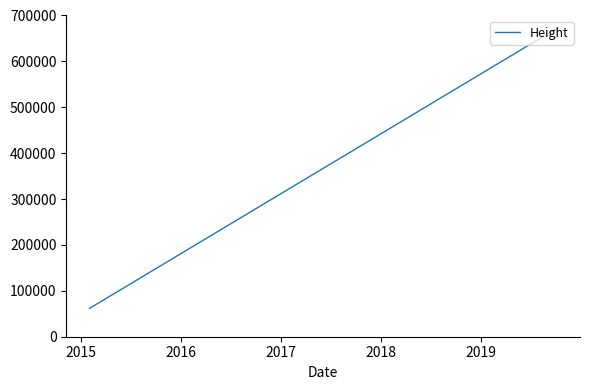

What is the smallest value displayed?

61806